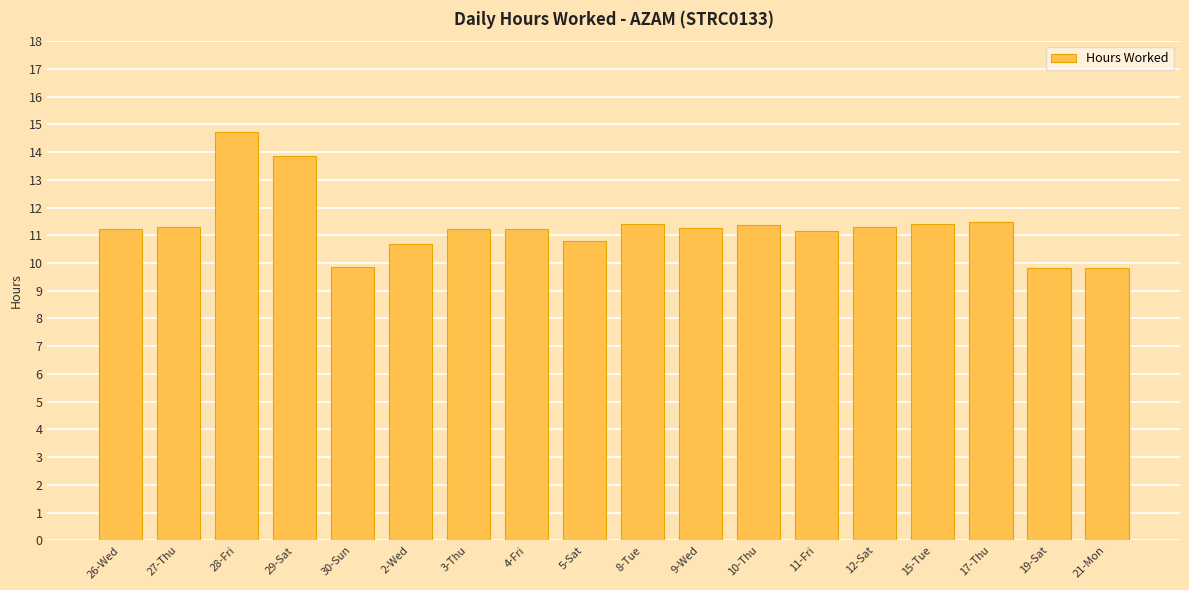

What is the difference between the second highest and second lowest values?

4.0